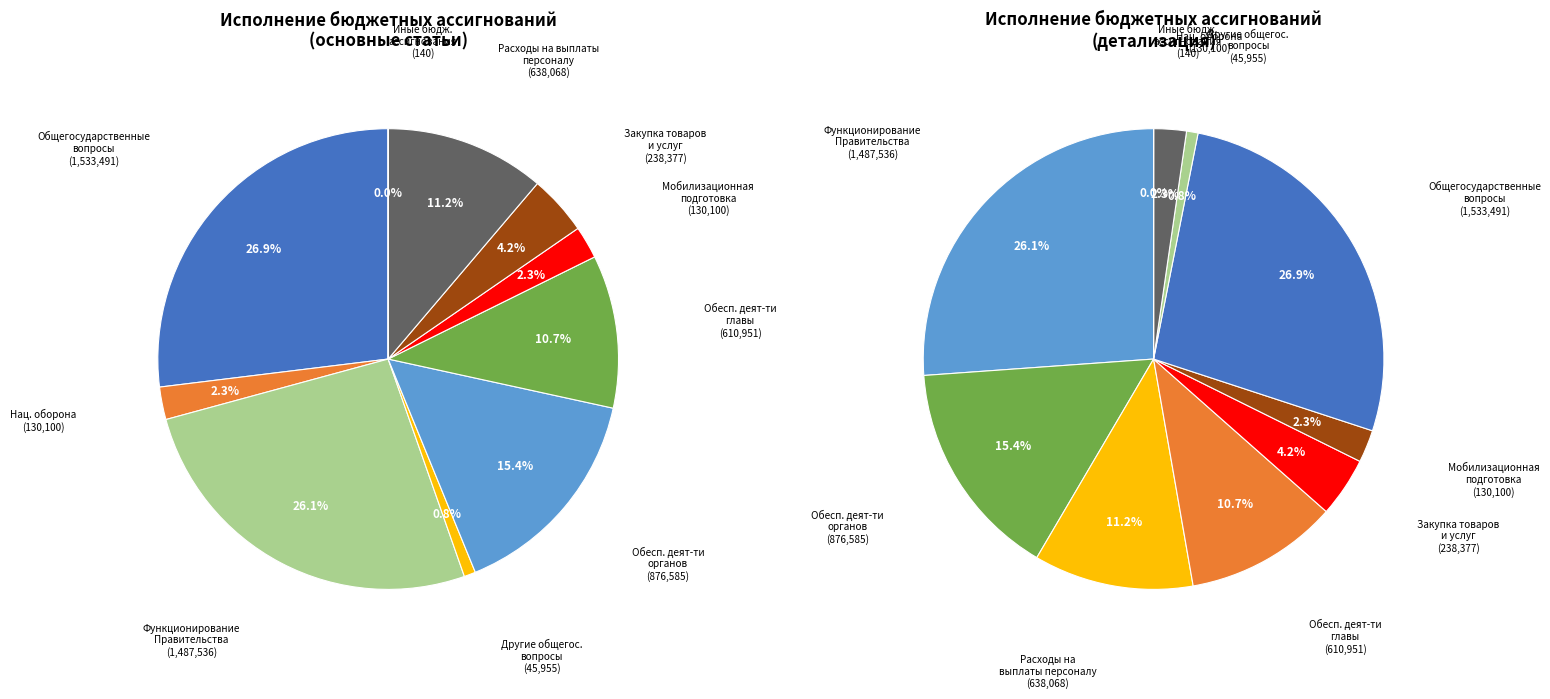

The Обеспечение деятельности главы slice represents 18% of the pie. True or false?

False